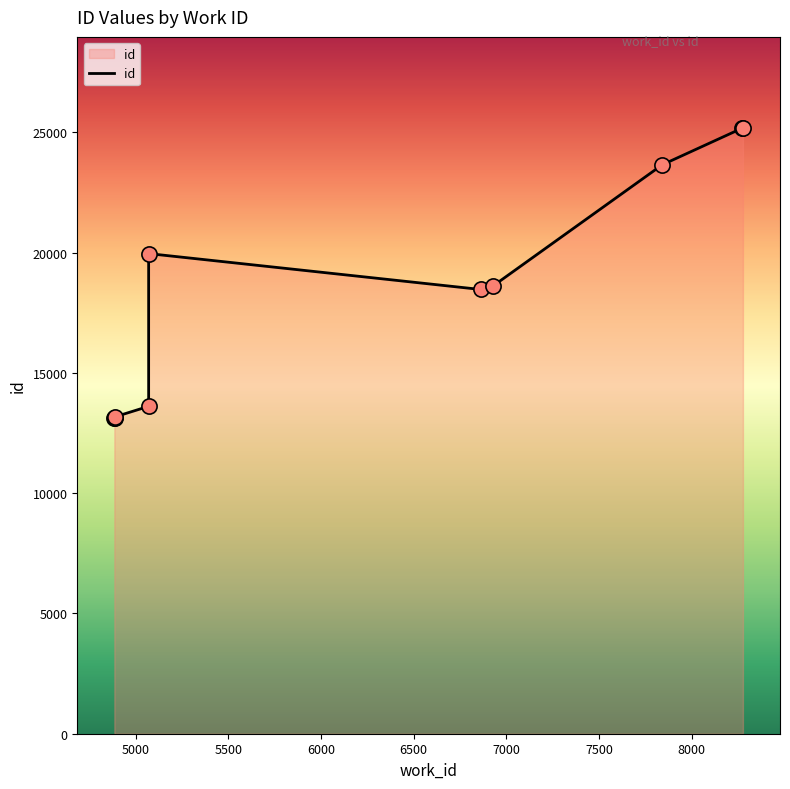

Approximately how many times larger is the value at 4887 compared to 5070?

1.0